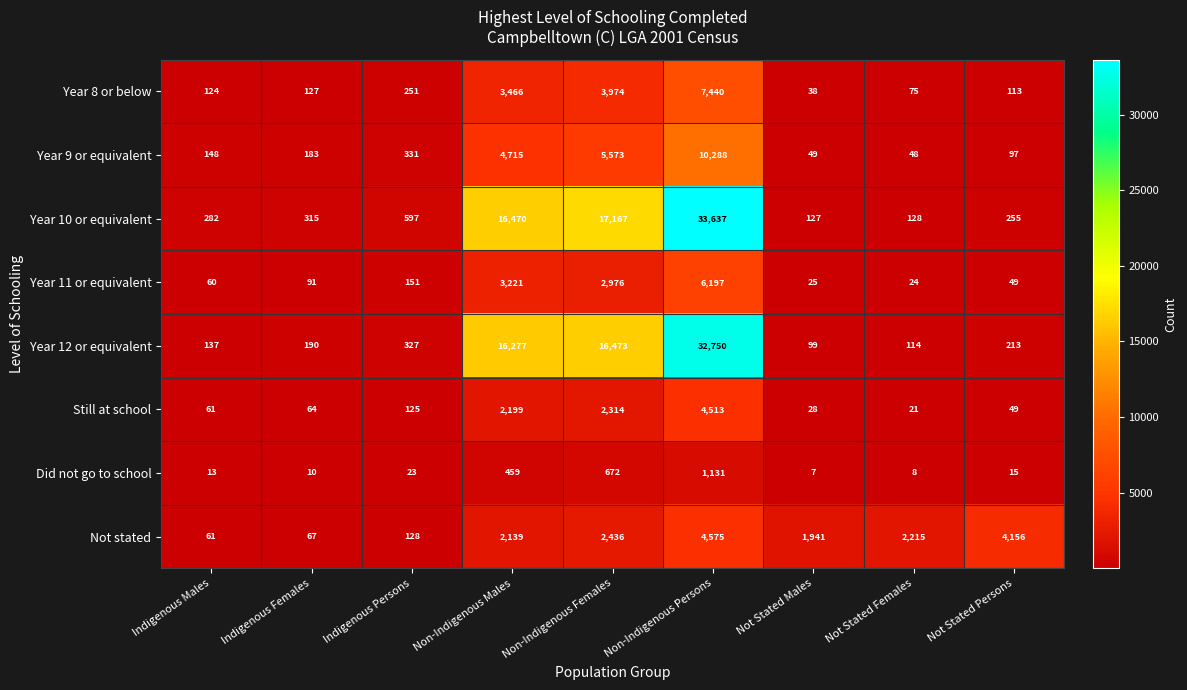

At how many categories does at least one series exceed 15332?

3